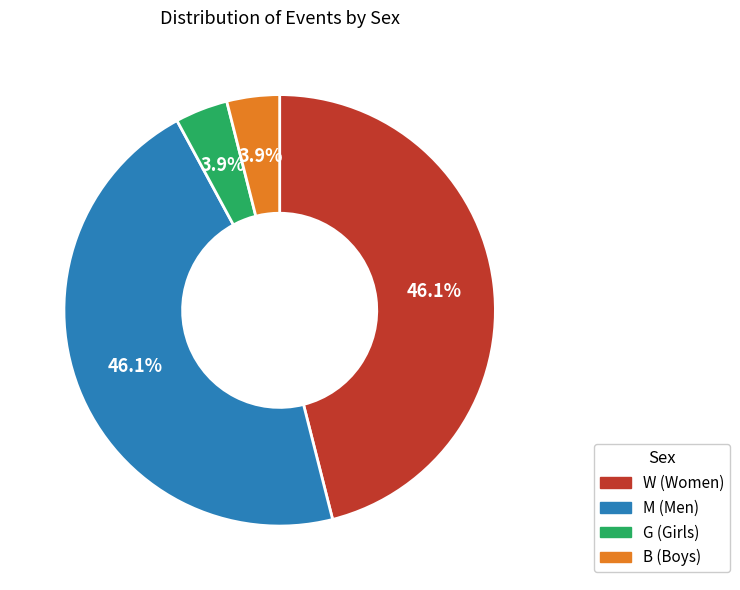

Is there any slice that represents more than half of the pie?

No